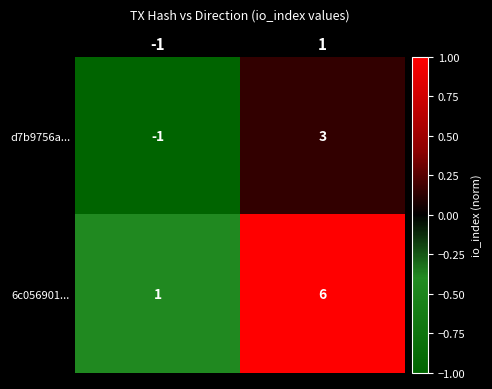

How many distinct data groups are displayed?

2